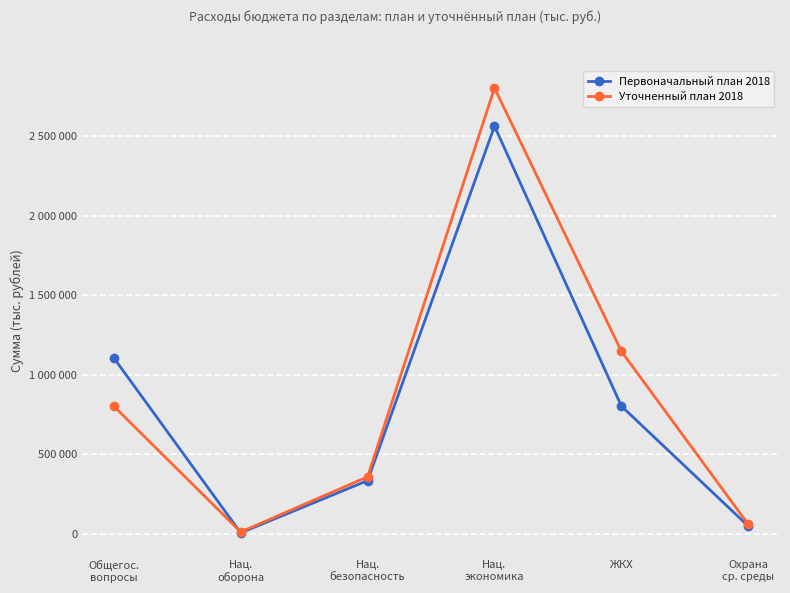

Rank the series by their maximum value, from highest to lowest.

Уточненный план 2018, Первоначальный план 2018